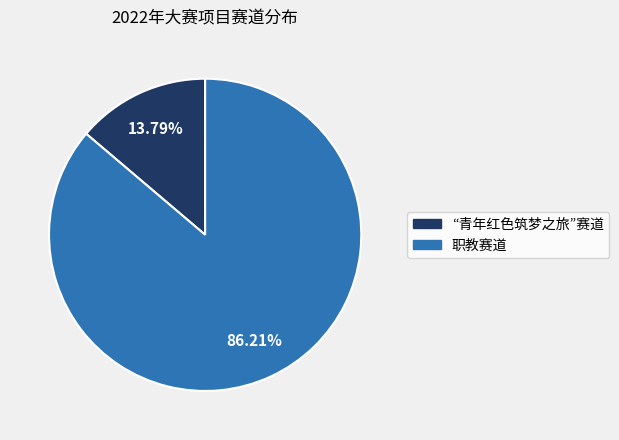

Is it true that 职教赛道 is 97% of the pie?

False